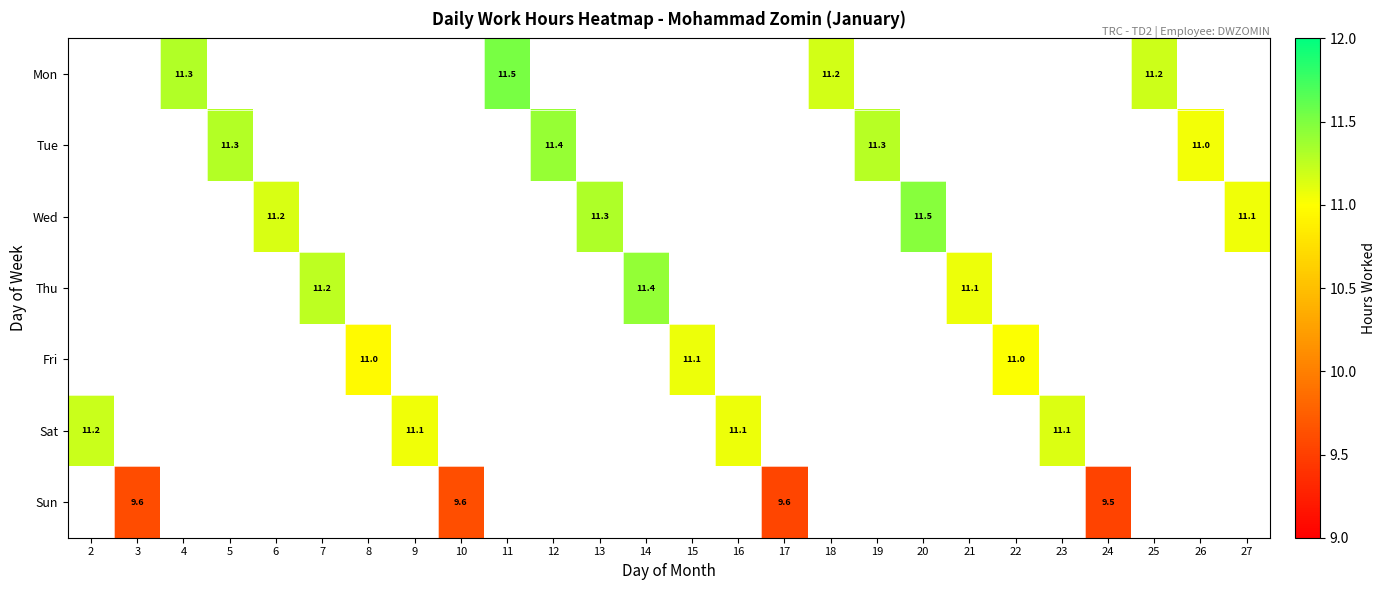

Is it true that Mon equals 5.0 at 25?

False